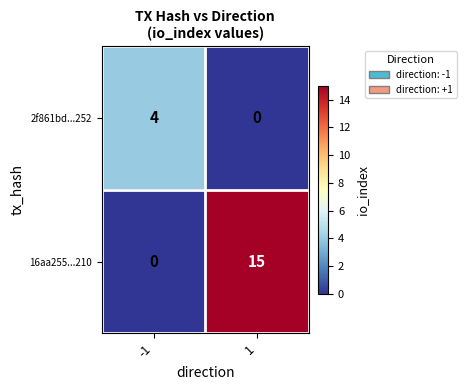

The 2f861bd...252 series shows 0 at 1. True or false?

True